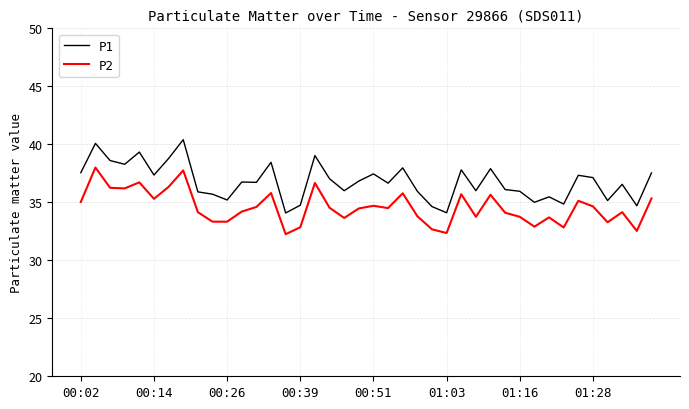

How many lines are shown in the chart?

2